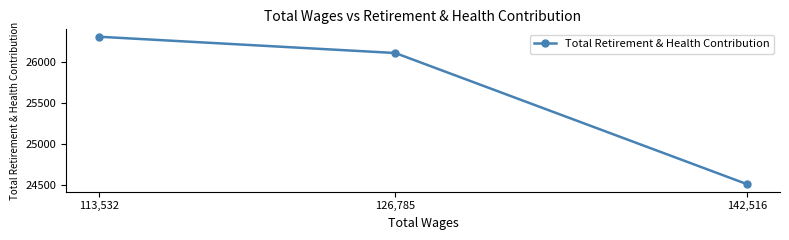

What is the change in value from 142,516 to 126,785?

+1603